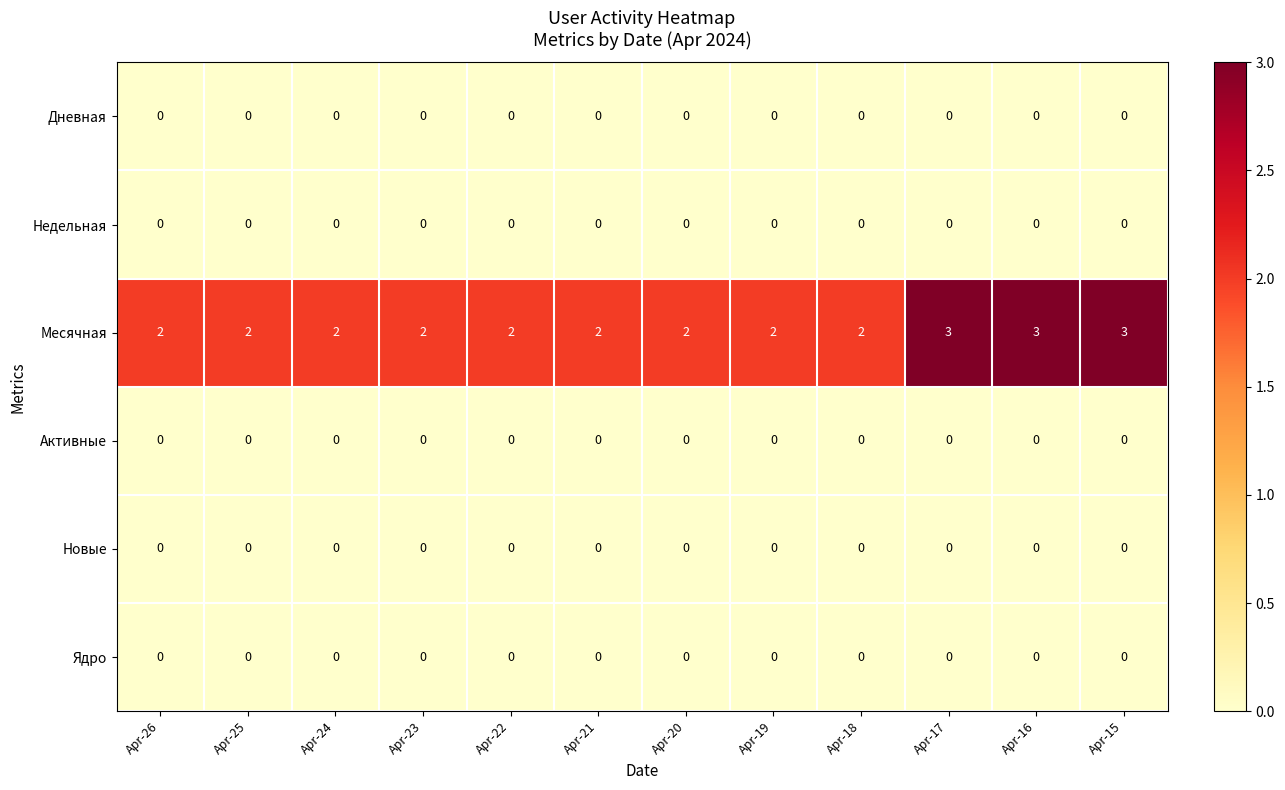

What is the highest value of the Месячная series?

3